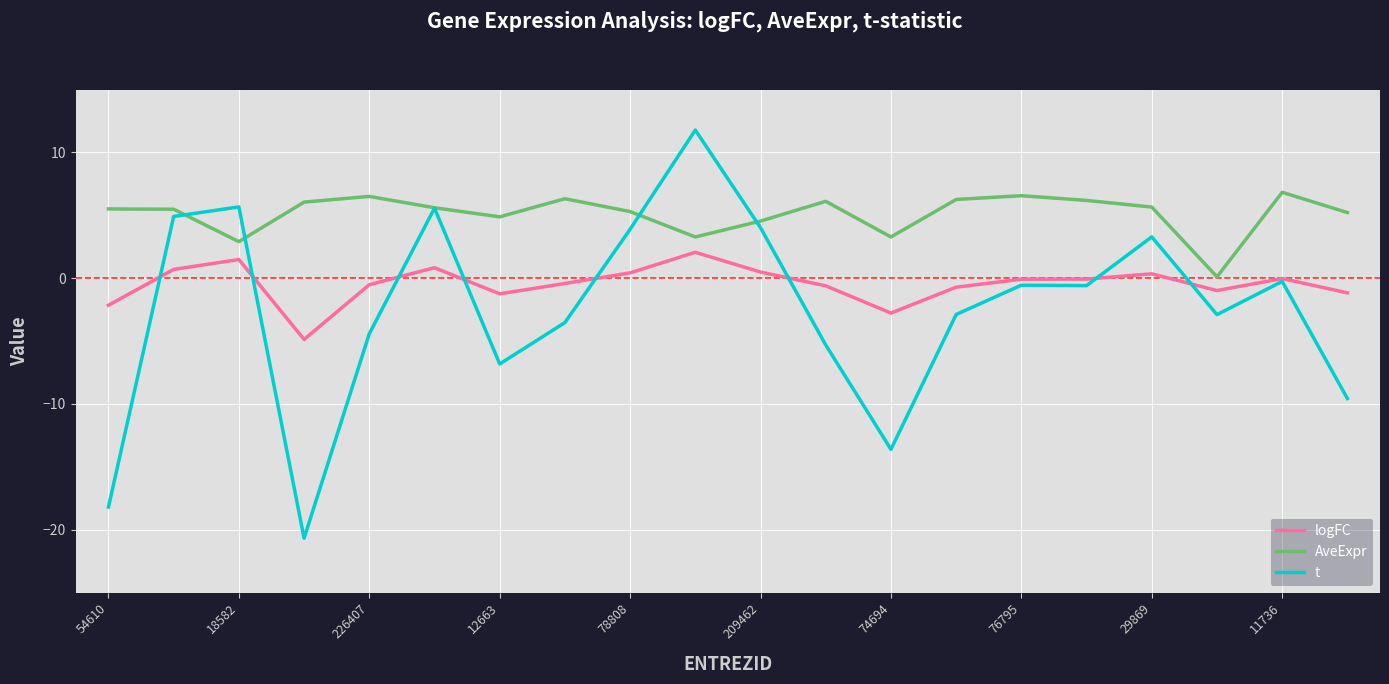

True or false: AveExpr and logFC cross at least once.

False